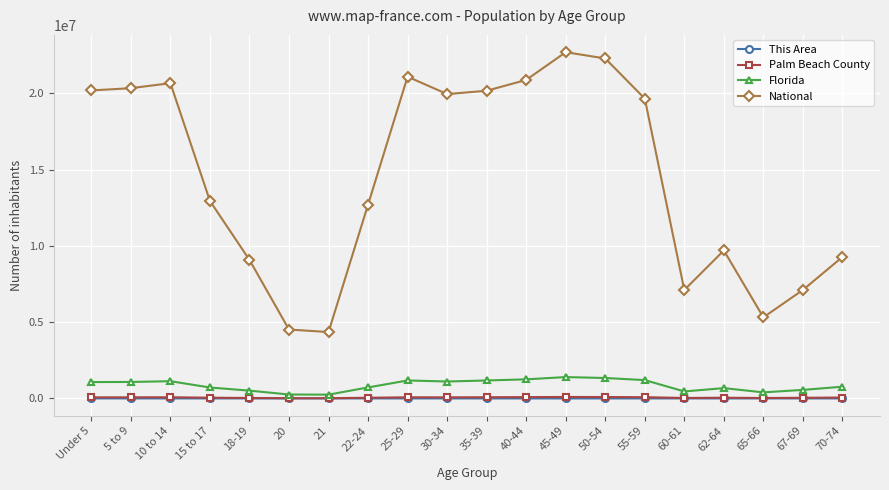

True or false: This Area and Florida cross at least once.

False